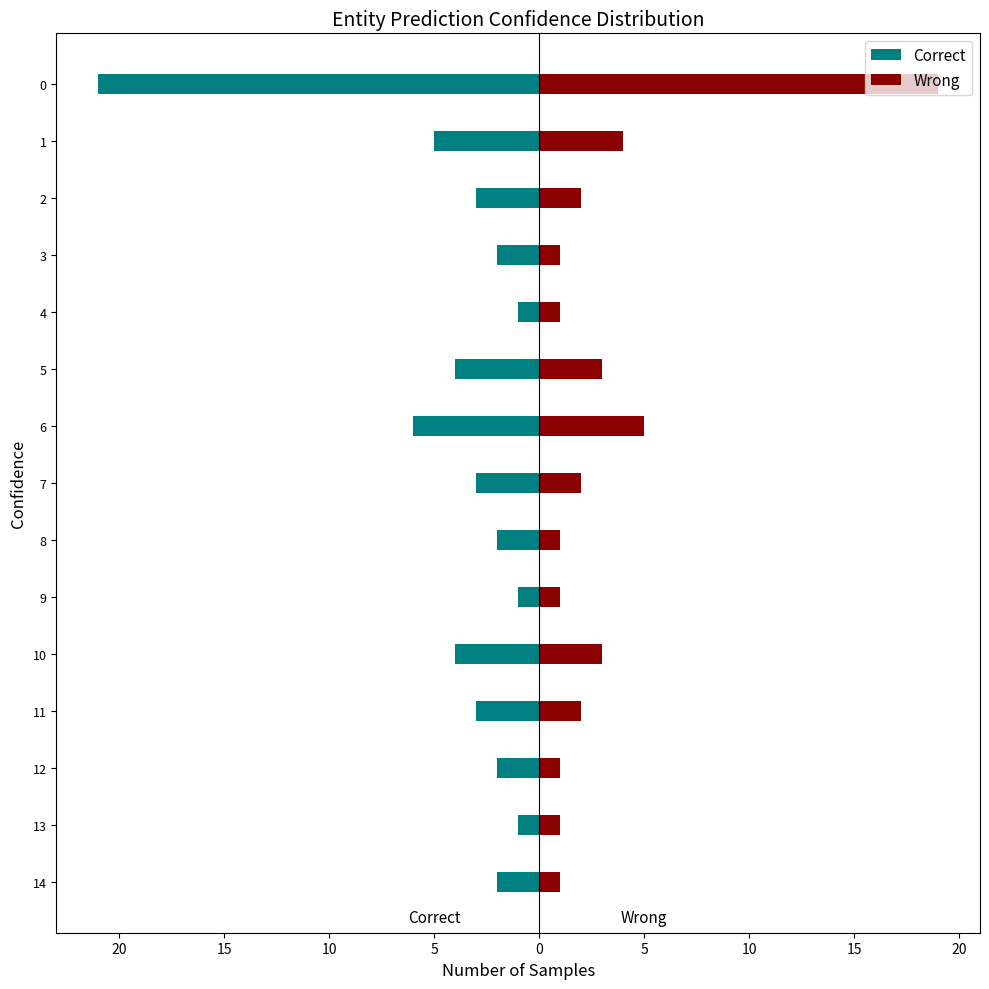

Reading right to left, list all the values displayed in this chart.

Correct: -2	-1	-2	-3	-4	-1	-2	-3	-6	-4	-1	-2	-3	-5	-21
Wrong: 1	1	1	2	3	1	1	2	5	3	1	1	2	4	19